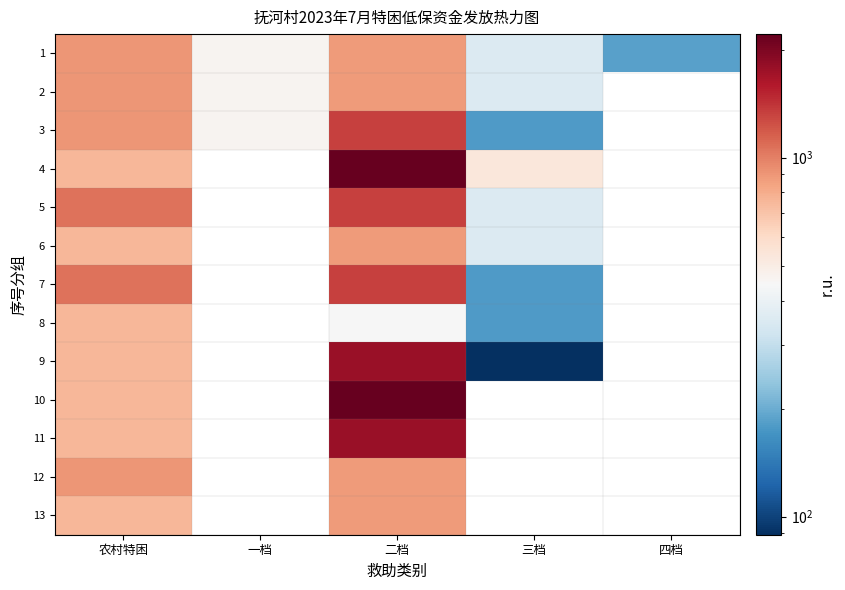

How many series are shown in this chart?

13